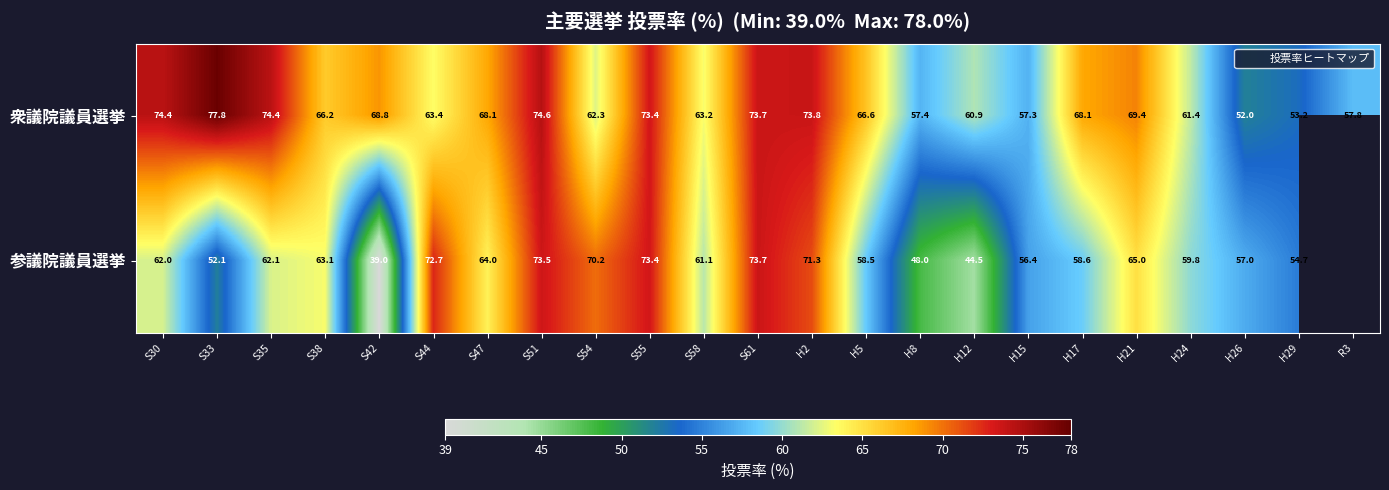

What is the minimum value for 衆議院議員選挙?

52.0